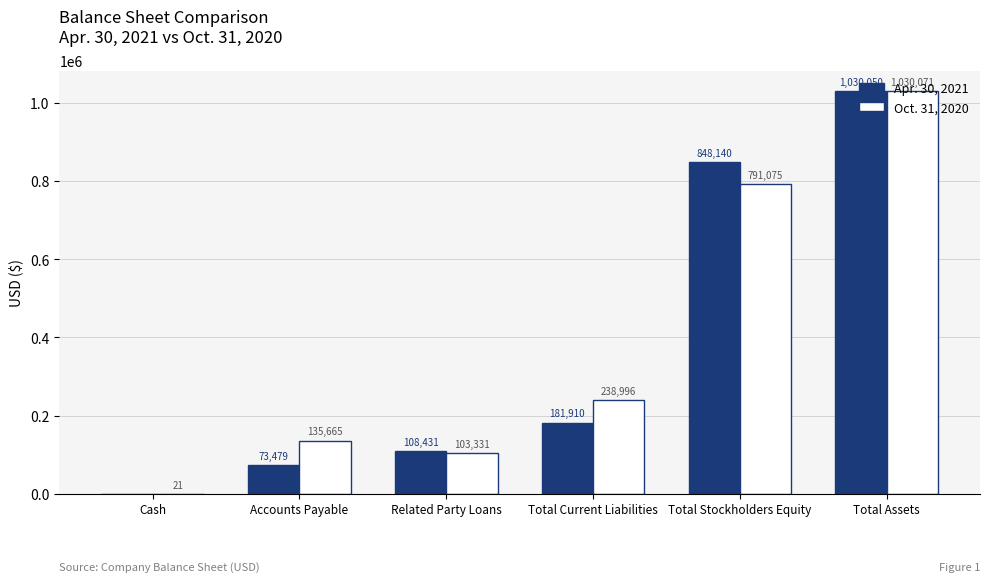

What is the highest value of the Oct. 31, 2020 series?

1030071